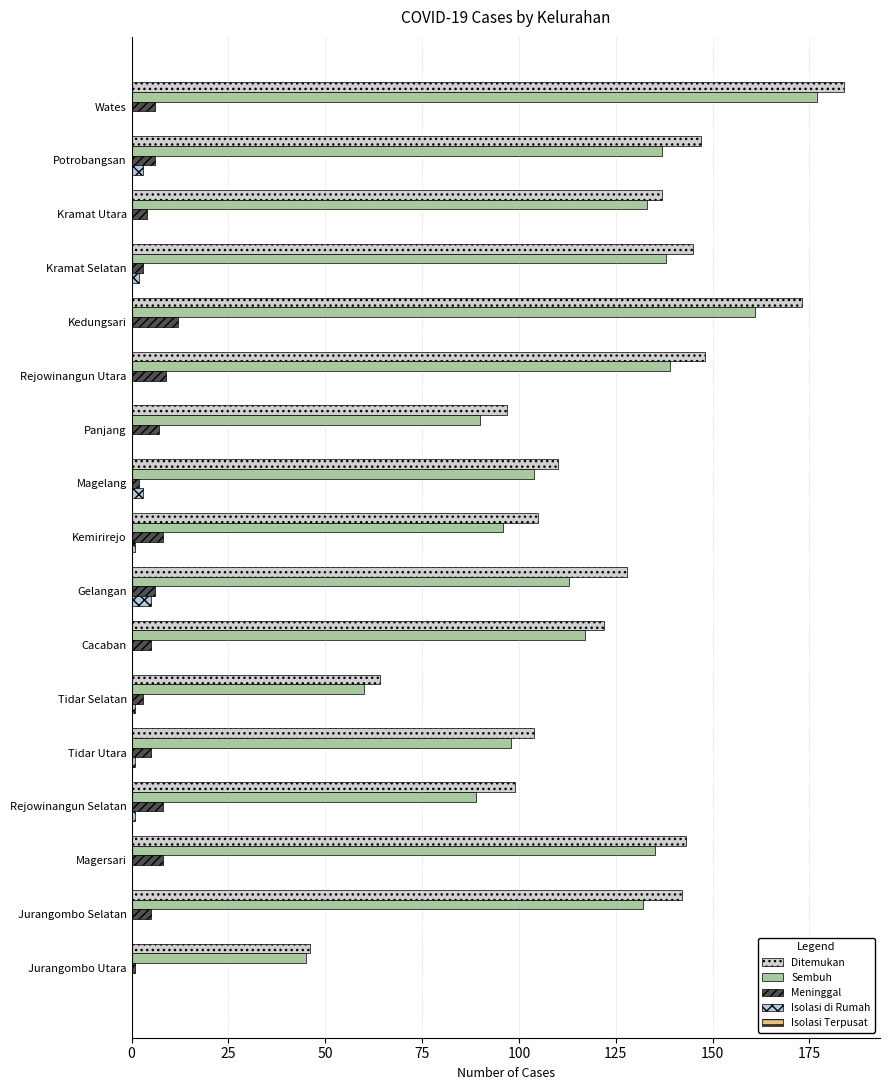

Reading left to right, extract all data points from this chart.

Ditemukan: 46.0	142.0	143.0	99.0	104.0	64.0	122.0	128.0	105.0	110.0	97.0	148.0	173.0	145.0	137.0	147.0	184.0
Sembuh: 45.0	132.0	135.0	89.0	98.0	60.0	117.0	113.0	96.0	104.0	90.0	139.0	161.0	138.0	133.0	137.0	177.0
Meninggal: 1.0	5.0	8.0	8.0	5.0	3.0	5.0	6.0	8.0	2.0	7.0	9.0	12.0	3.0	4.0	6.0	6.0
Isolasi di Rumah: 0.0	0.0	0.0	1.0	1.0	1.0	0.0	5.0	1.0	3.0	0.0	0.0	0.0	2.0	0.0	3.0	0.0
Isolasi Terpusat: 0.2	0.2	0.2	0.2	0.2	0.2	0.2	0.2	0.2	0.2	0.2	0.2	0.2	0.2	0.2	0.2	0.2